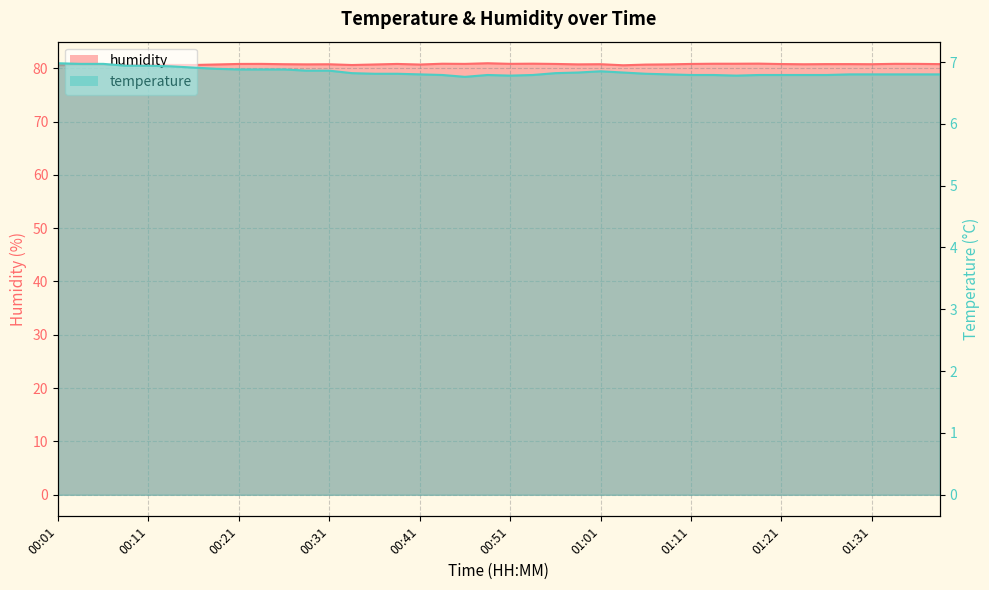

Reading left to right, what are all the values shown in this chart?

humidity: 80.6	80.6	80.6	80.6	80.7	80.6	80.6	80.7	80.8	80.8	80.8	80.7	80.7	80.6	80.7	80.8	80.7	80.8	80.8	80.9	80.8	80.8	80.8	80.7	80.8	80.5	80.7	80.7	80.8	80.8	80.8	80.9	80.8	80.7	80.8	80.8	80.8	80.8	80.8	80.8
temperature: 7.0	7.0	7.0	6.9	6.9	6.9	6.9	6.9	6.9	6.9	6.9	6.9	6.9	6.8	6.8	6.8	6.8	6.8	6.8	6.8	6.8	6.8	6.8	6.8	6.8	6.8	6.8	6.8	6.8	6.8	6.8	6.8	6.8	6.8	6.8	6.8	6.8	6.8	6.8	6.8